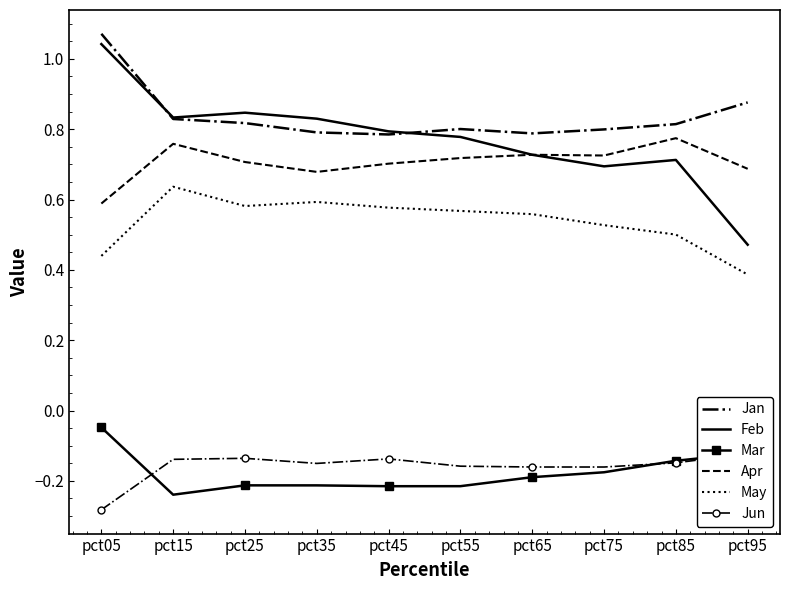

What is the smallest value displayed?

-0.3